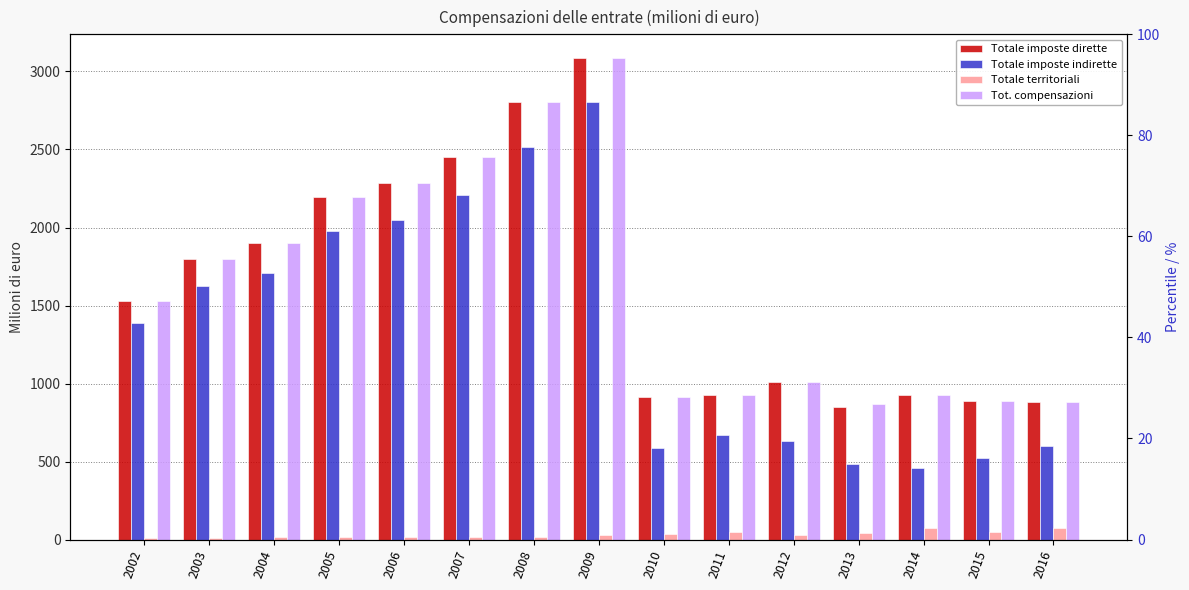

Reading left to right, transcribe all the data shown in this chart.

Totale imposte dirette: 2002=1532	2003=1797	2004=1903	2005=2195	2006=2288	2007=2453	2008=2807	2009=3084	2010=914	2011=929	2012=1012	2013=847	2014=924	2015=890	2016=881
Totale imposte indirette: 2002=1391	2003=1627	2004=1711	2005=1979	2006=2046	2007=2208	2008=2519	2009=2803	2010=586	2011=673	2012=629	2013=484	2014=459	2015=522	2016=597
Totale territoriali: 2002=11	2003=12	2004=13	2005=17	2006=17	2007=15	2008=14	2009=29	2010=36	2011=45	2012=29	2013=39	2014=71	2015=49	2016=73
Tot. compensazioni: 2002=1532	2003=1797	2004=1903	2005=2195	2006=2288	2007=2453	2008=2807	2009=3084	2010=914	2011=929	2012=1012	2013=867	2014=924	2015=890	2016=881